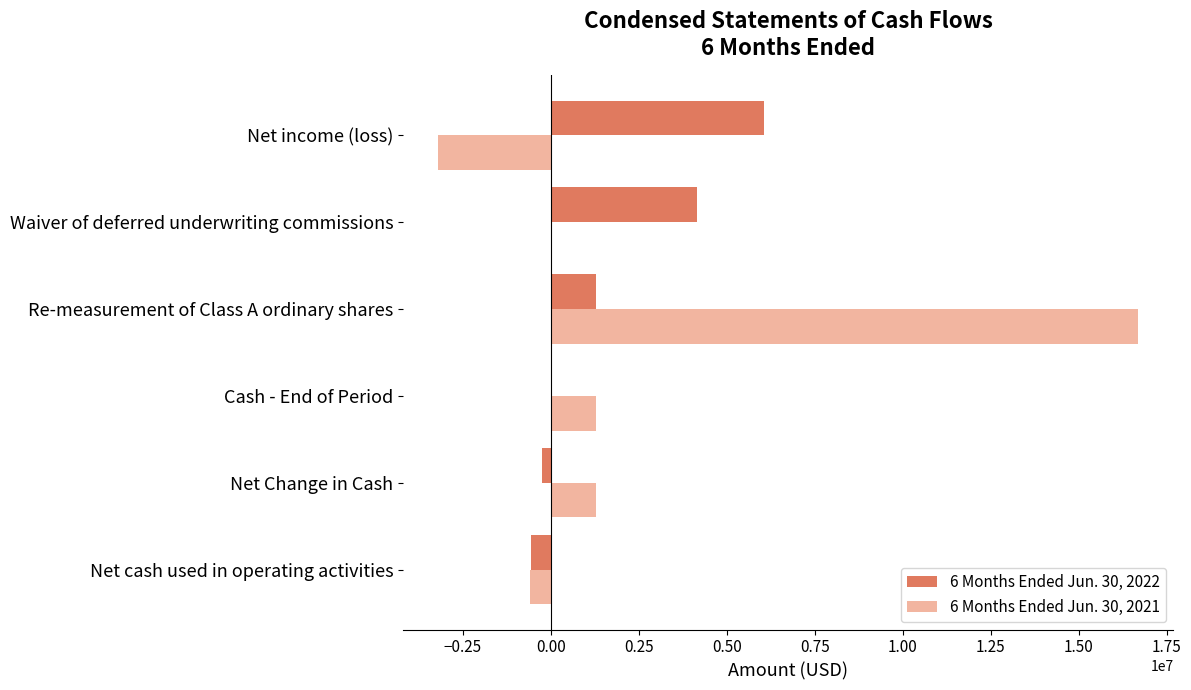

What is the total value across all series at Net cash used in operating activities?

-1162168